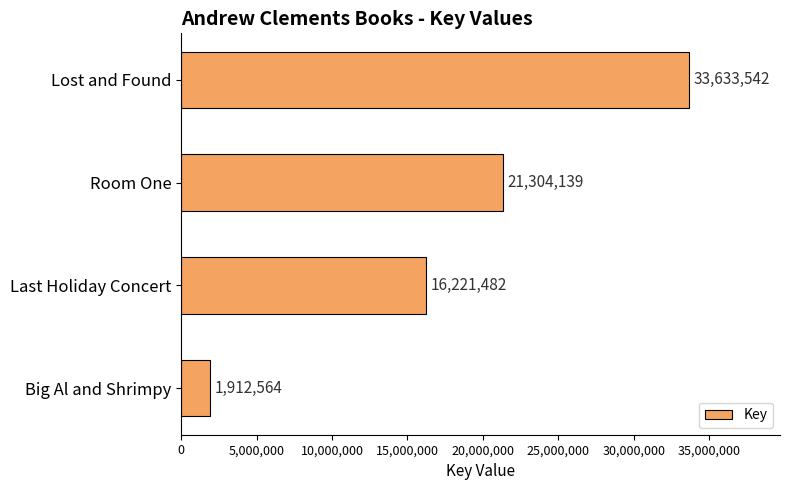

How many bars are there in total?

4